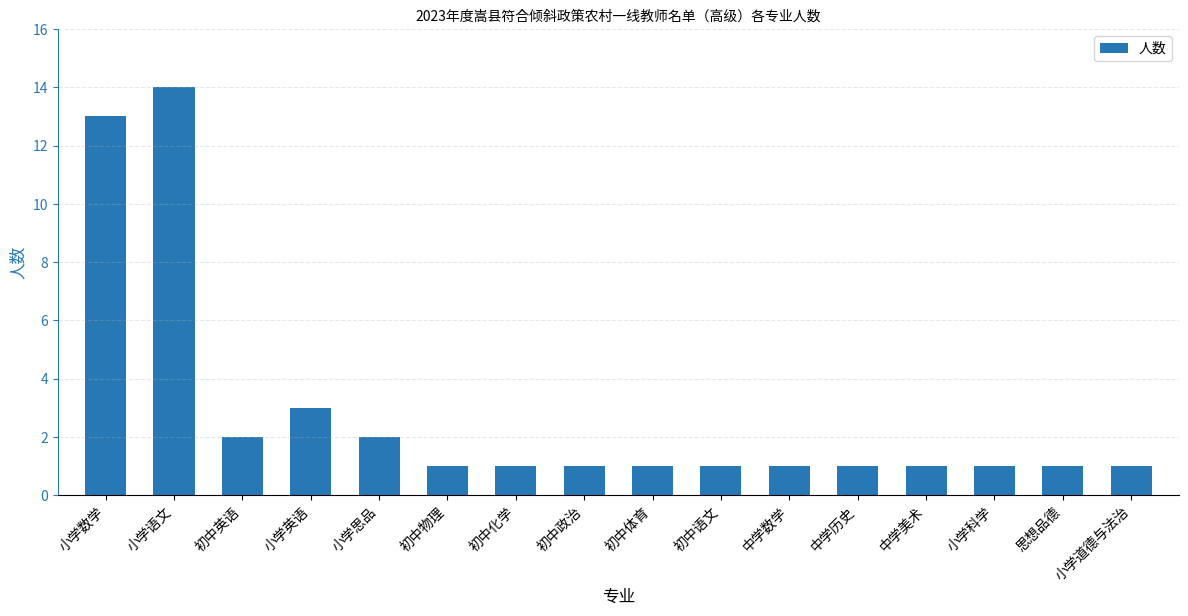

Approximately how many times larger is the value at 初中英语 compared to 小学道德与法治?

2.0